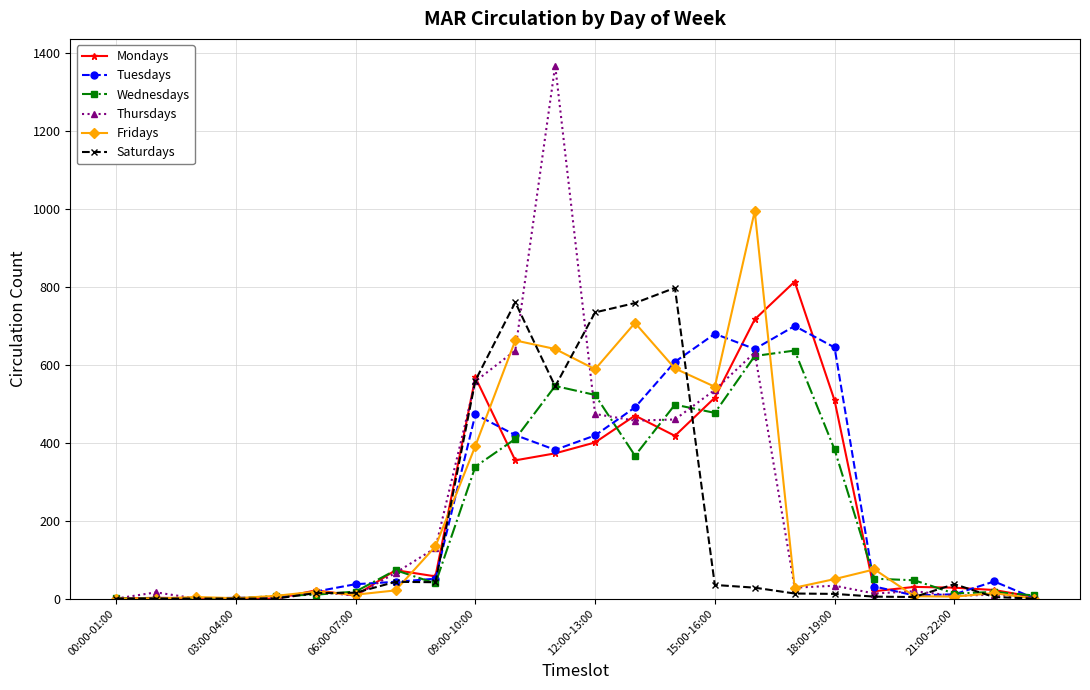

How many values in the Tuesdays series are below 44?

12